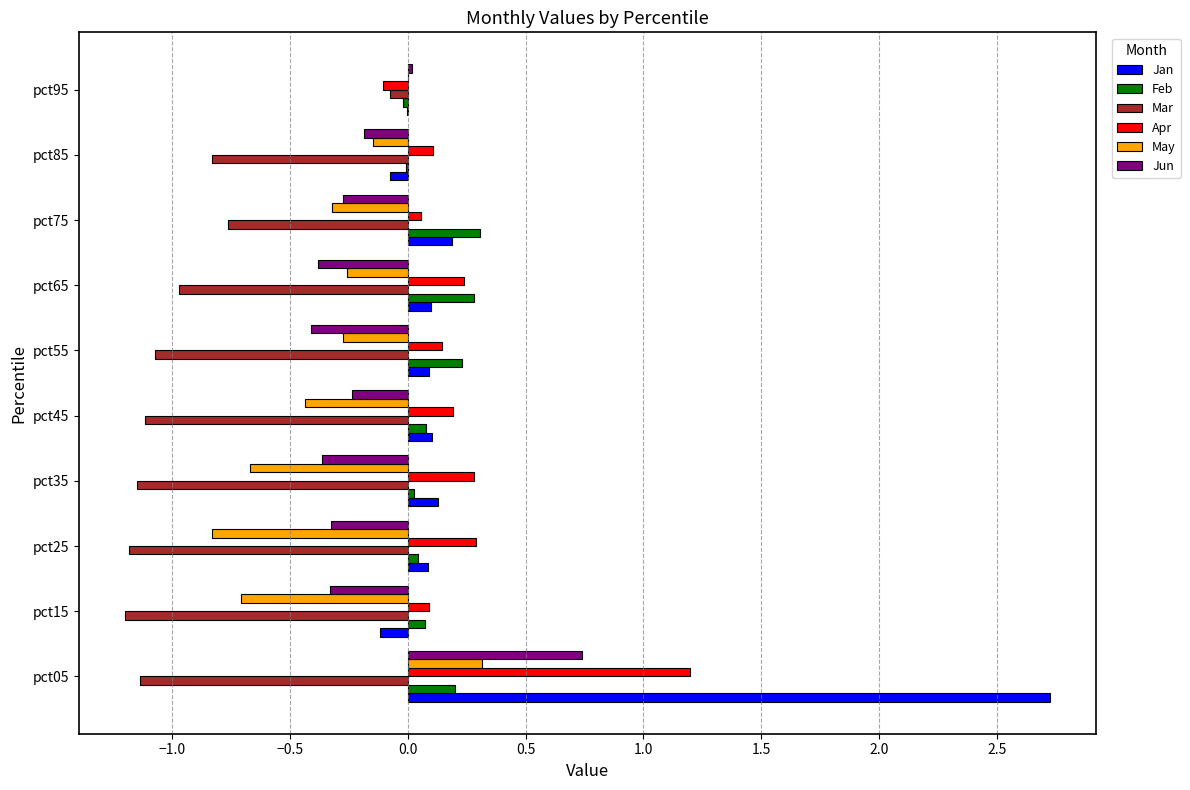

The value of Mar at pct25 is -1.2. True or false?

True